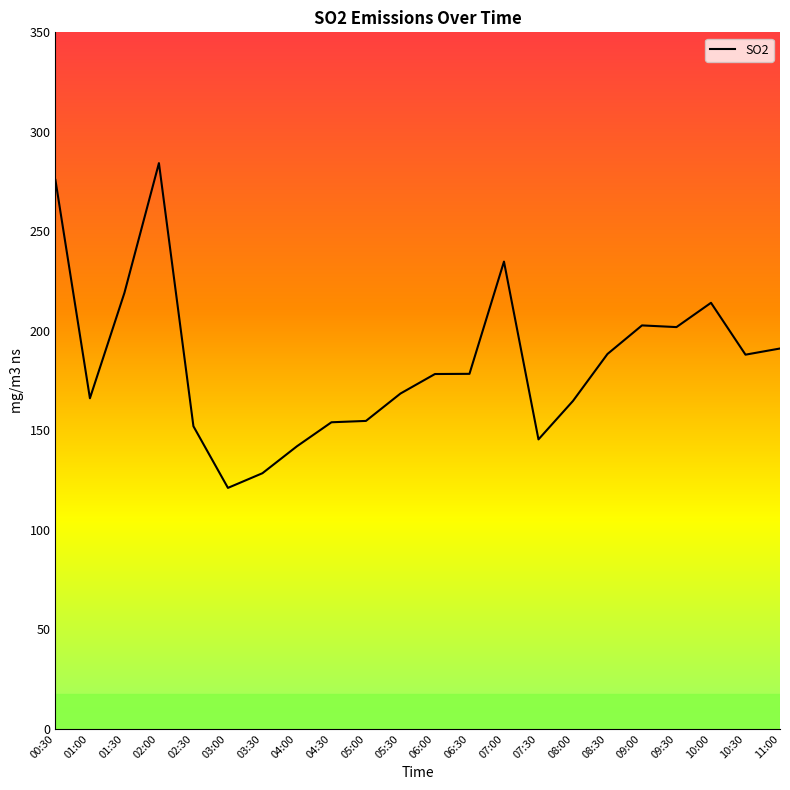

Is it true that the value at 02:00 is 421.1?

False